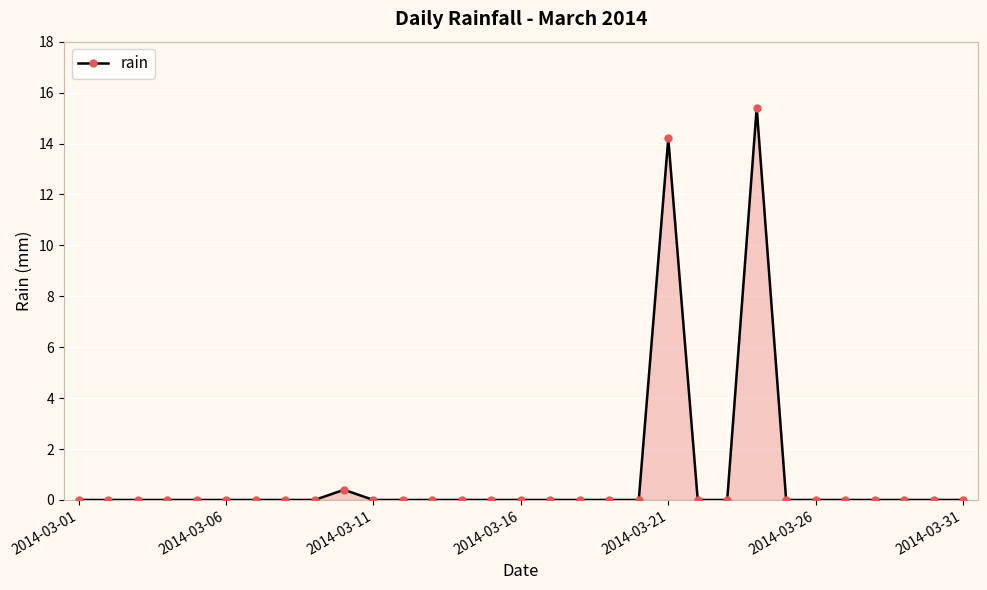

How many lines are shown in the chart?

1